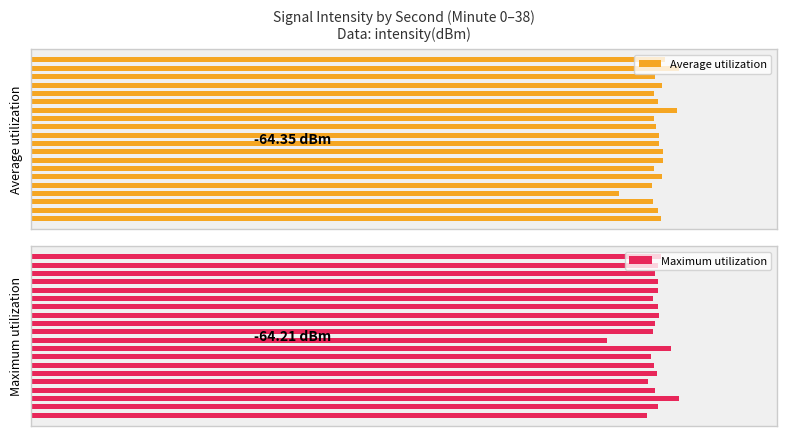

At which label does Maximum utilization reach its minimum?

9